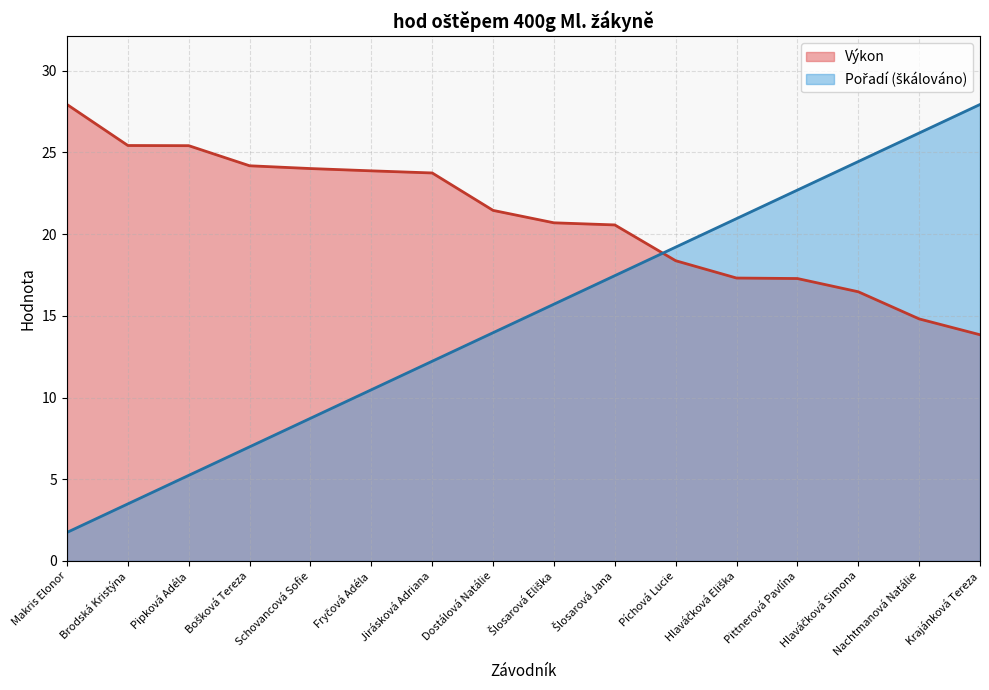

At Píchová Lucie, list the series in order from largest to smallest.

Pořadí, Výkon